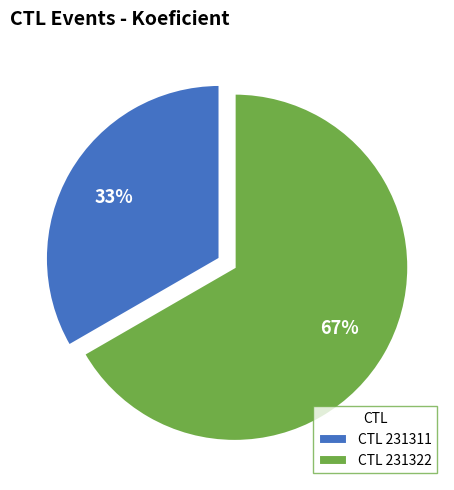

To the nearest percent, what is the average slice percentage?

50%